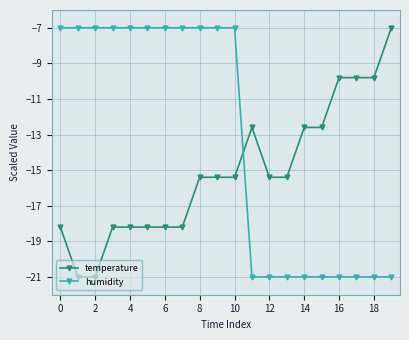

What is the value of the humidity point at the 19th from the left?

-21.0